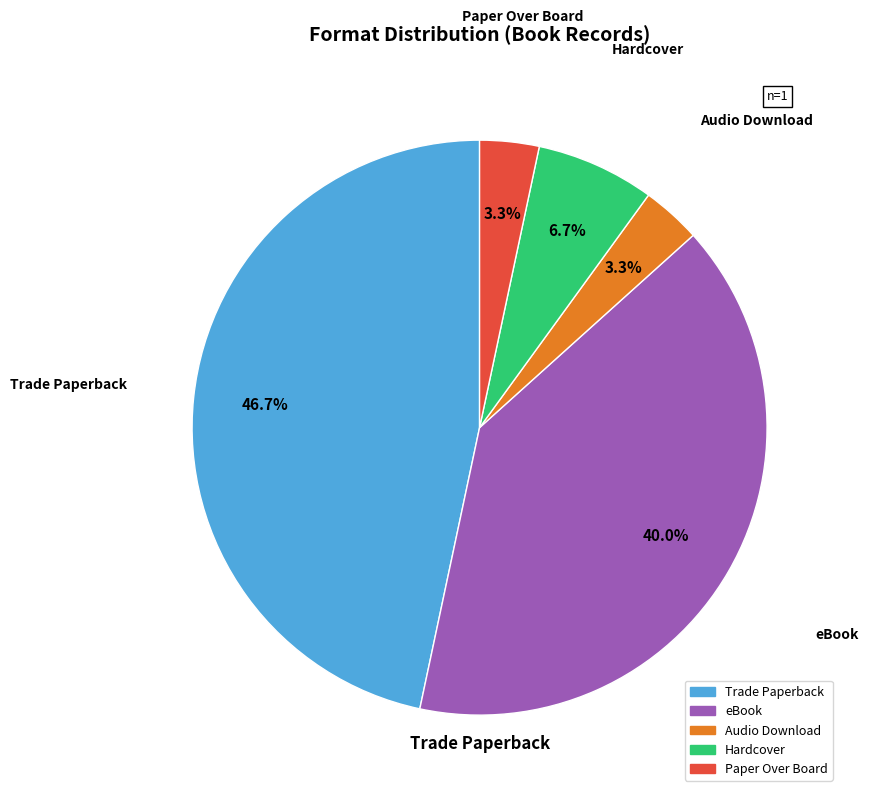

To the nearest percent, what is the combined percentage of Audio Download and eBook?

43%